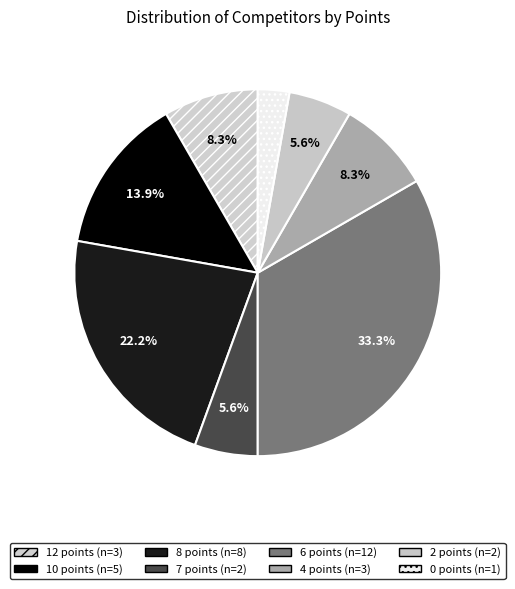

Count the number of slices in the pie.

8